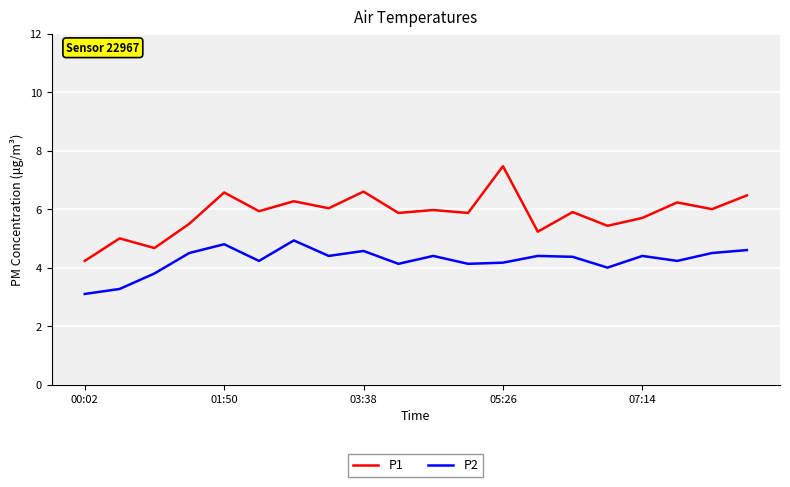

What is the difference between the maximum and minimum values in the P2 series?

1.8